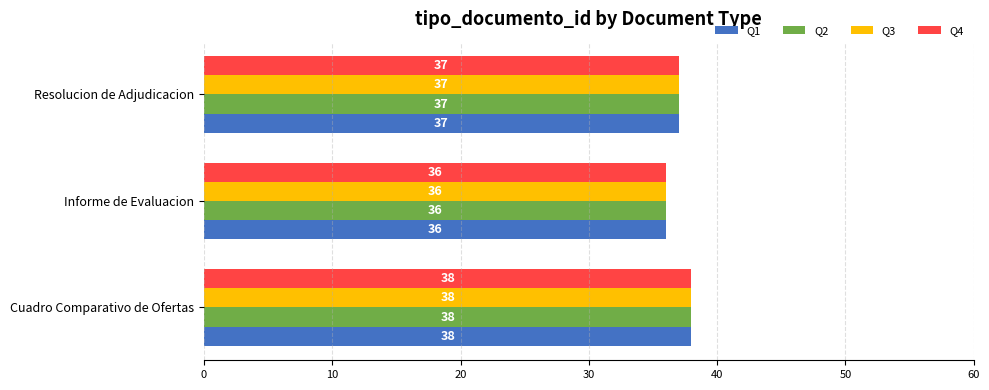

At which label does Q2 reach its minimum?

Informe de Evaluacion